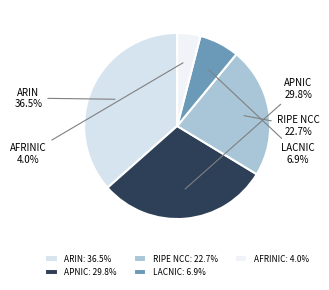

How many slices are in this pie chart?

5